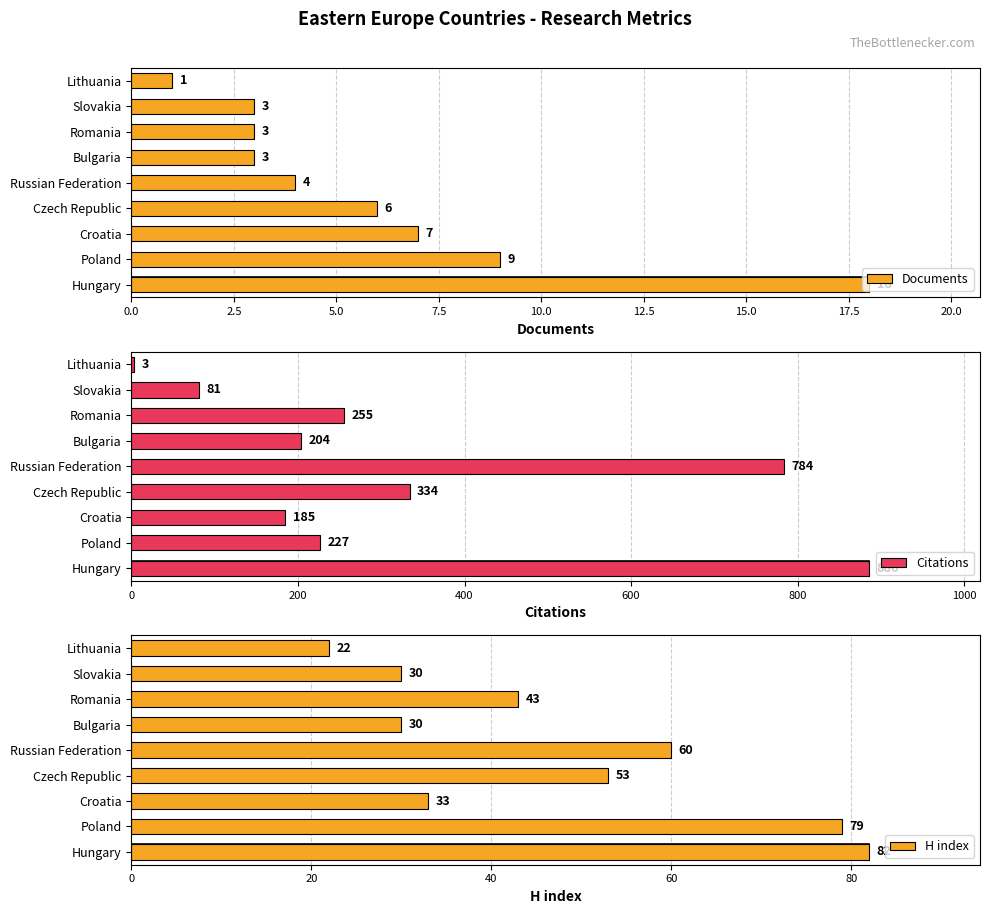

What is the difference between the highest and lowest values at Czech Republic?

328